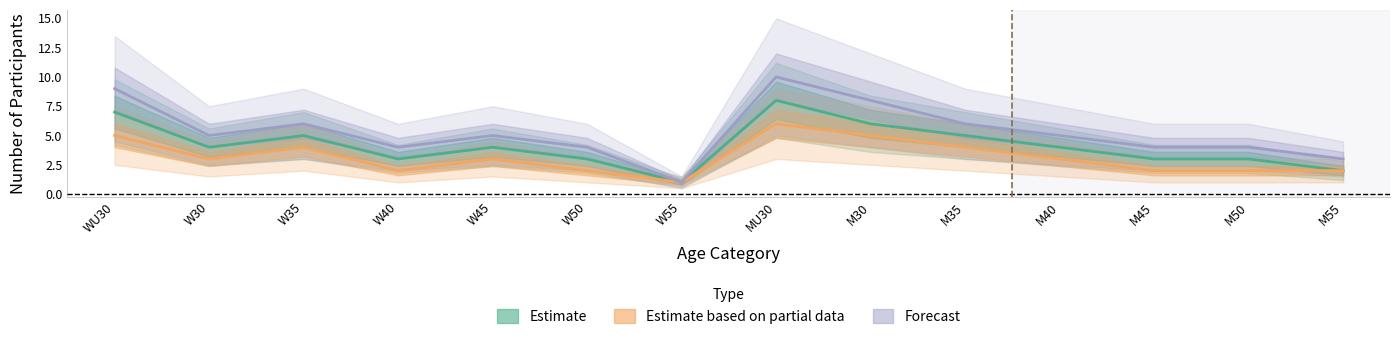

What position from the left is M50?

13